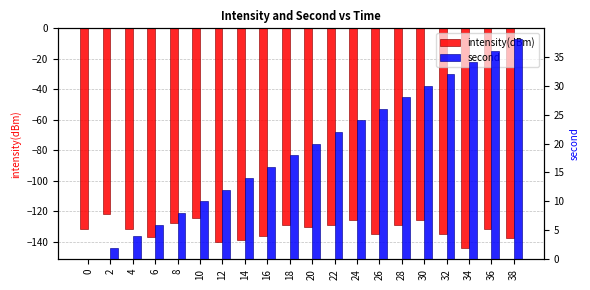

The value of intensity(dBm) at 18 is -215.8. True or false?

False